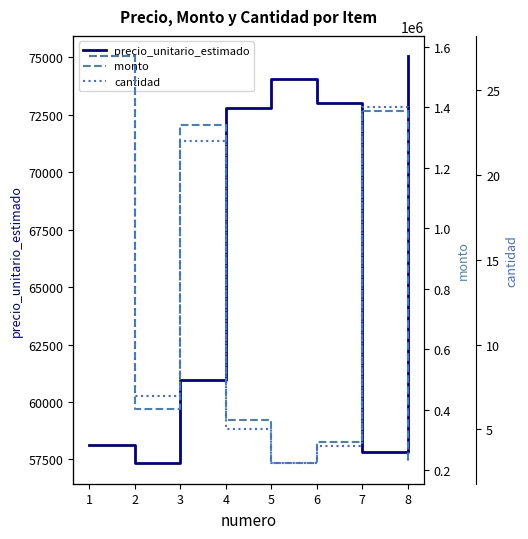

What is the maximum value for precio_unitario_estimado?

75040